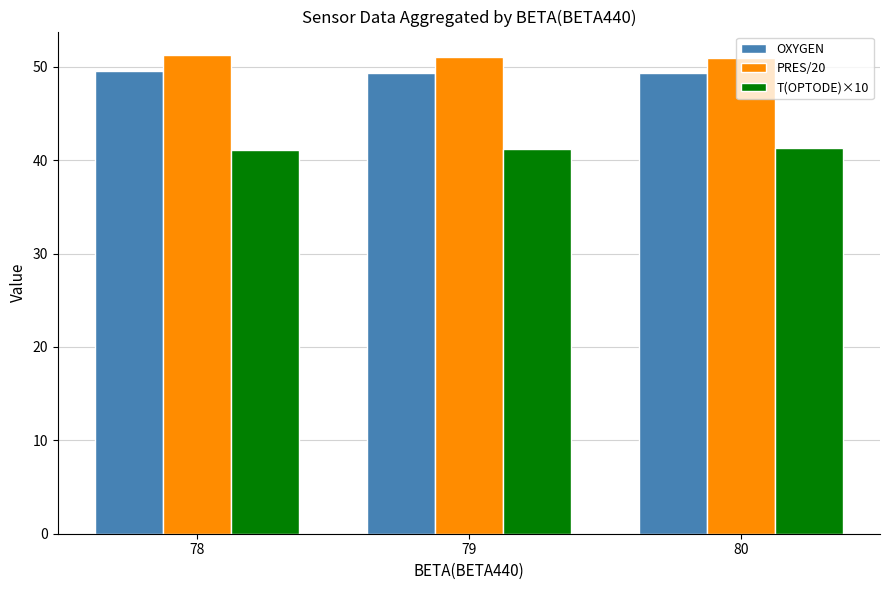

At how many categories does at least one series exceed 44?

3